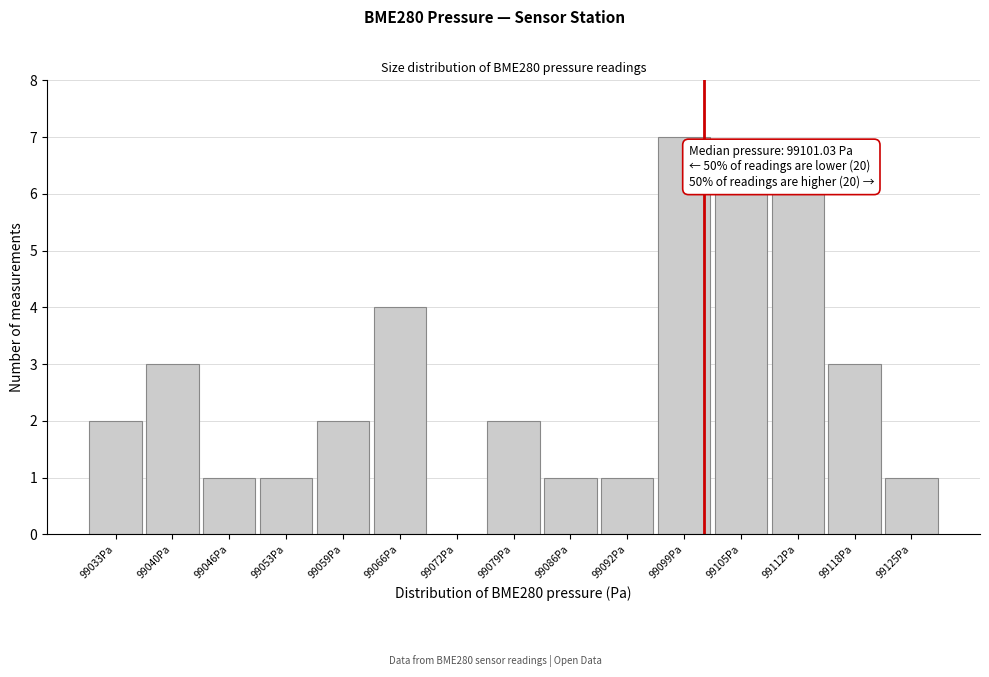

Which range on the x-axis has the tallest bar?

99095 to 99102